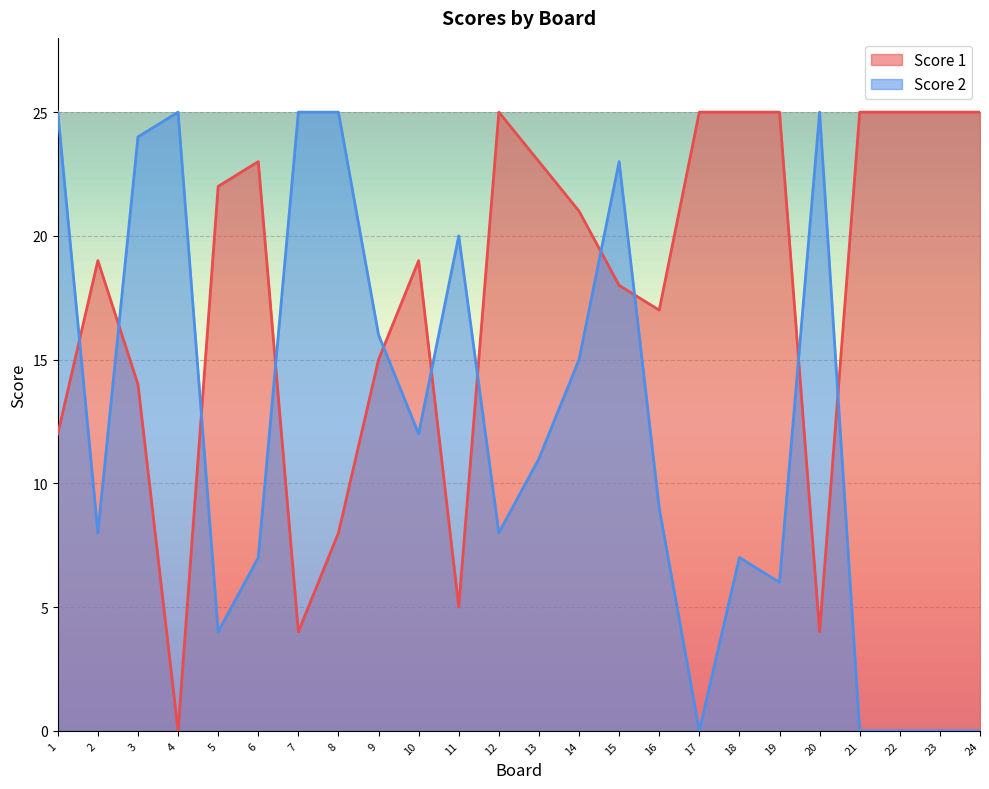

Which series has the widest spread of values?

Score 1